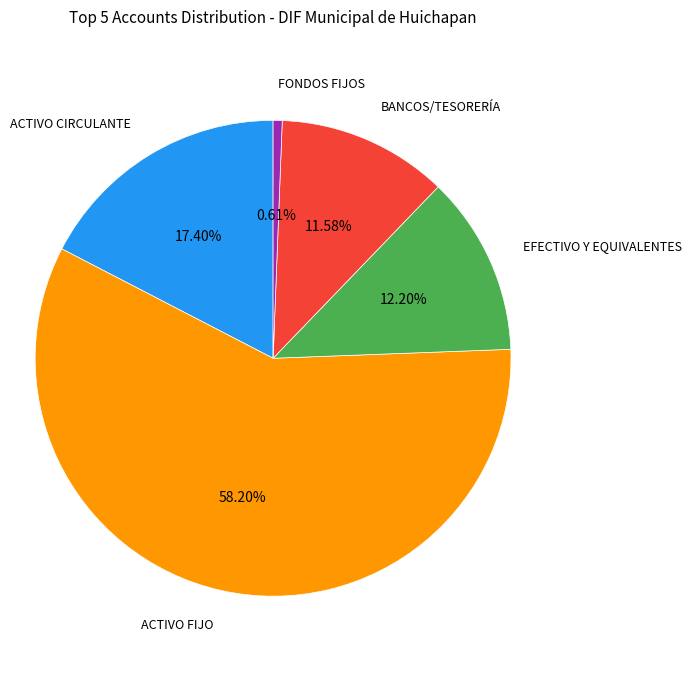

Is there a majority slice in this chart?

Yes